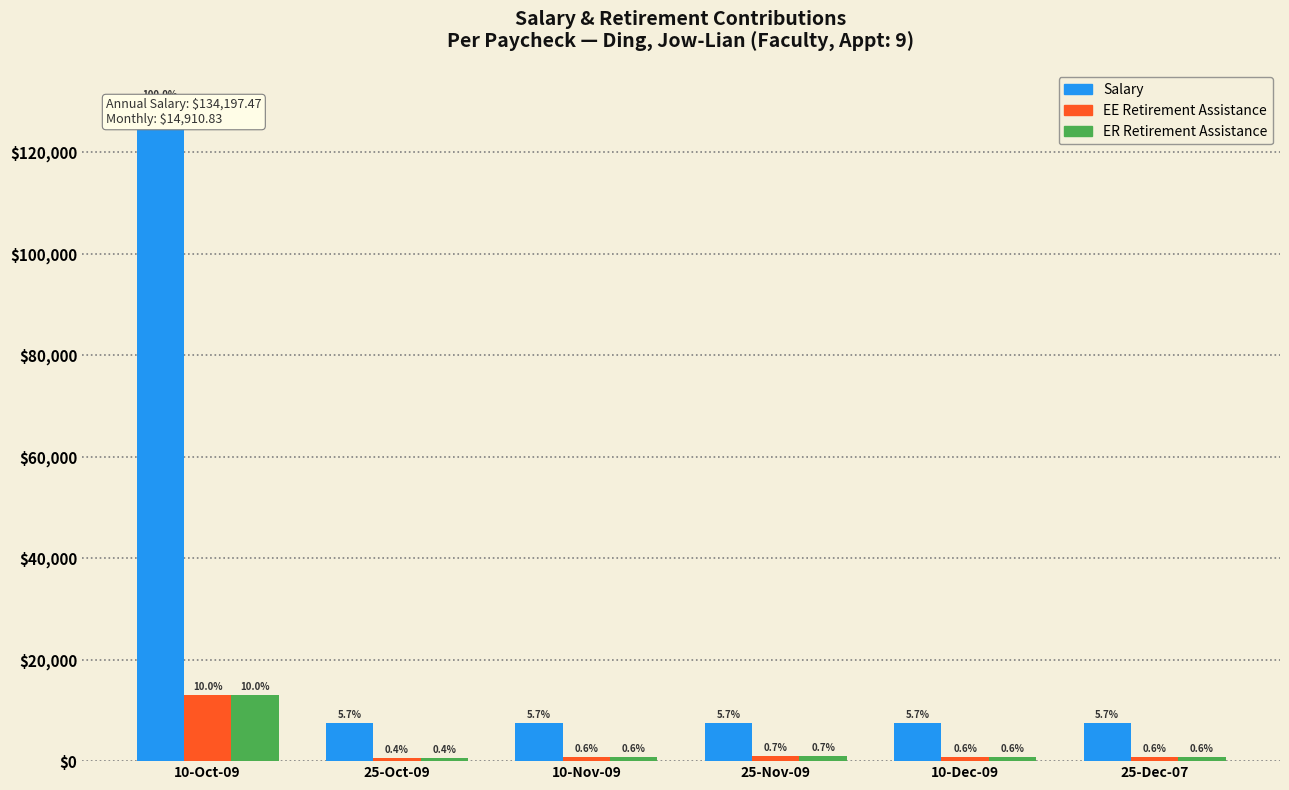

Reading left to right, list all the values displayed in this chart.

Salary: 129661.6	7455.4	7455.4	7455.4	7455.4	7455.4
EE RA: 12966.2	559.2	745.5	931.9	745.5	745.5
ER RA: 12966.2	559.2	745.5	931.9	745.5	745.5